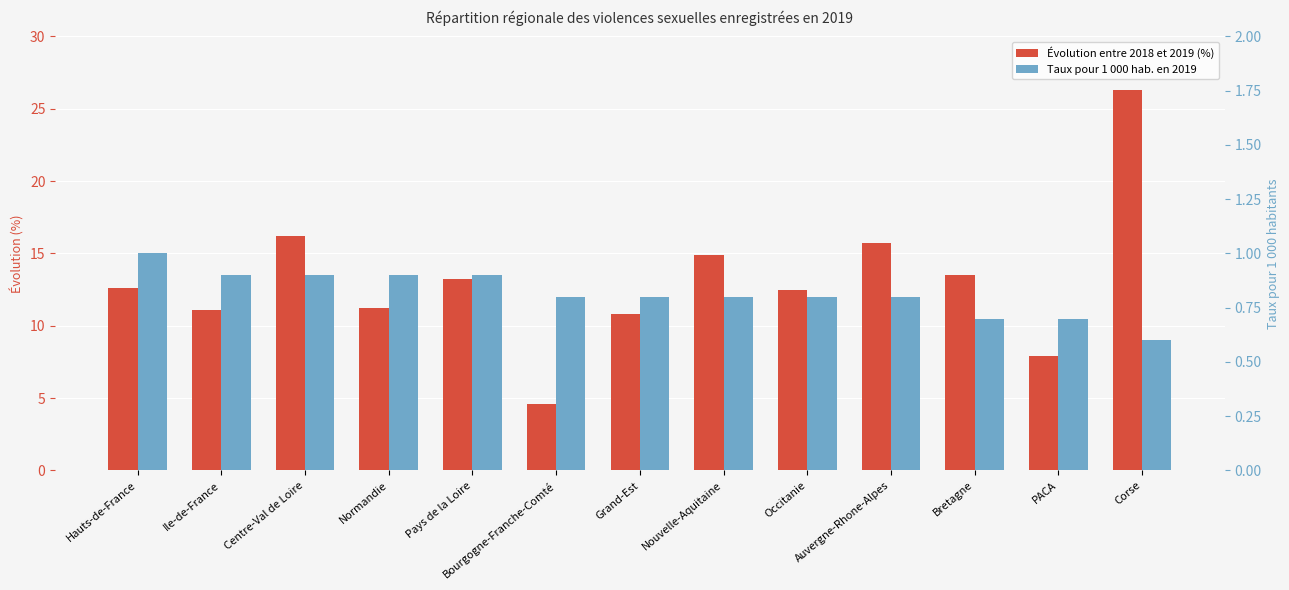

How many data points in Évolution entre 2018 et 2019 (%) are above 12?

8